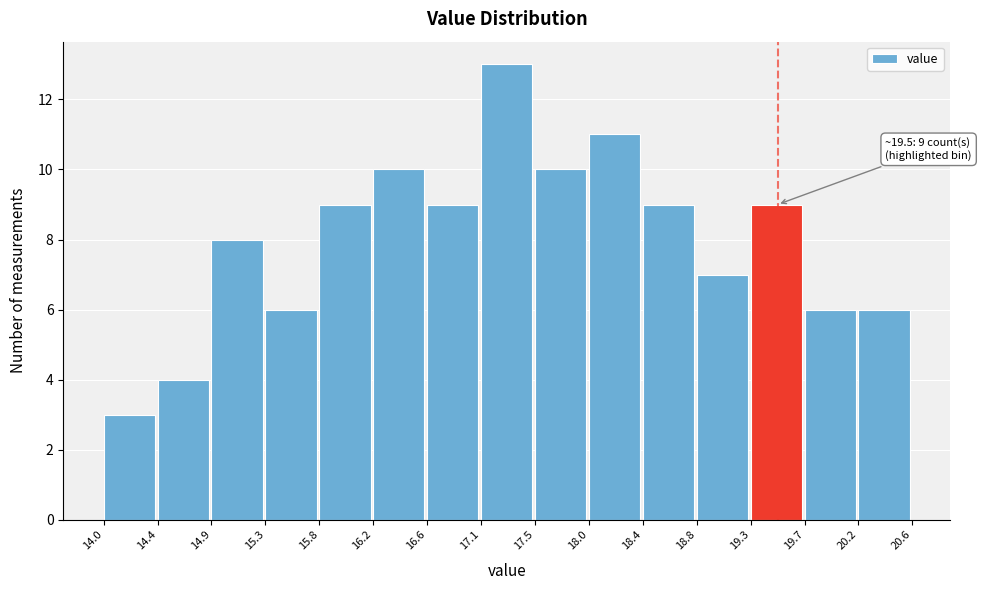

Which range on the x-axis has the tallest bar?

17.1 to 17.5